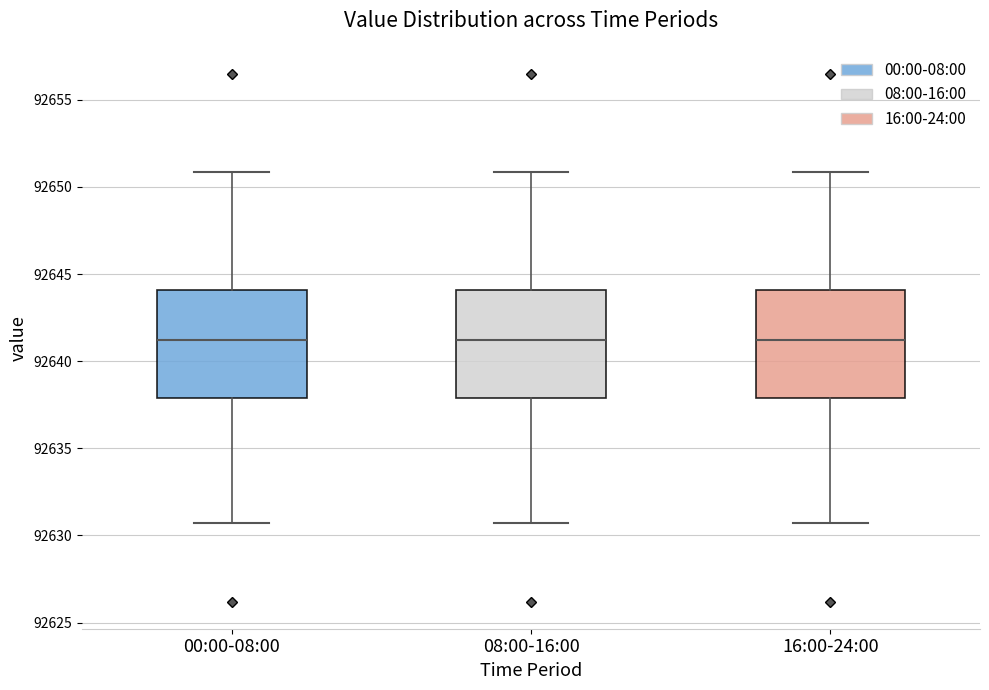

Where does the upper whisker of the box for 08:00-16:00 end on the y-axis? The values are not printed on the chart, so give them approximately, as read against the axis.

92651.0